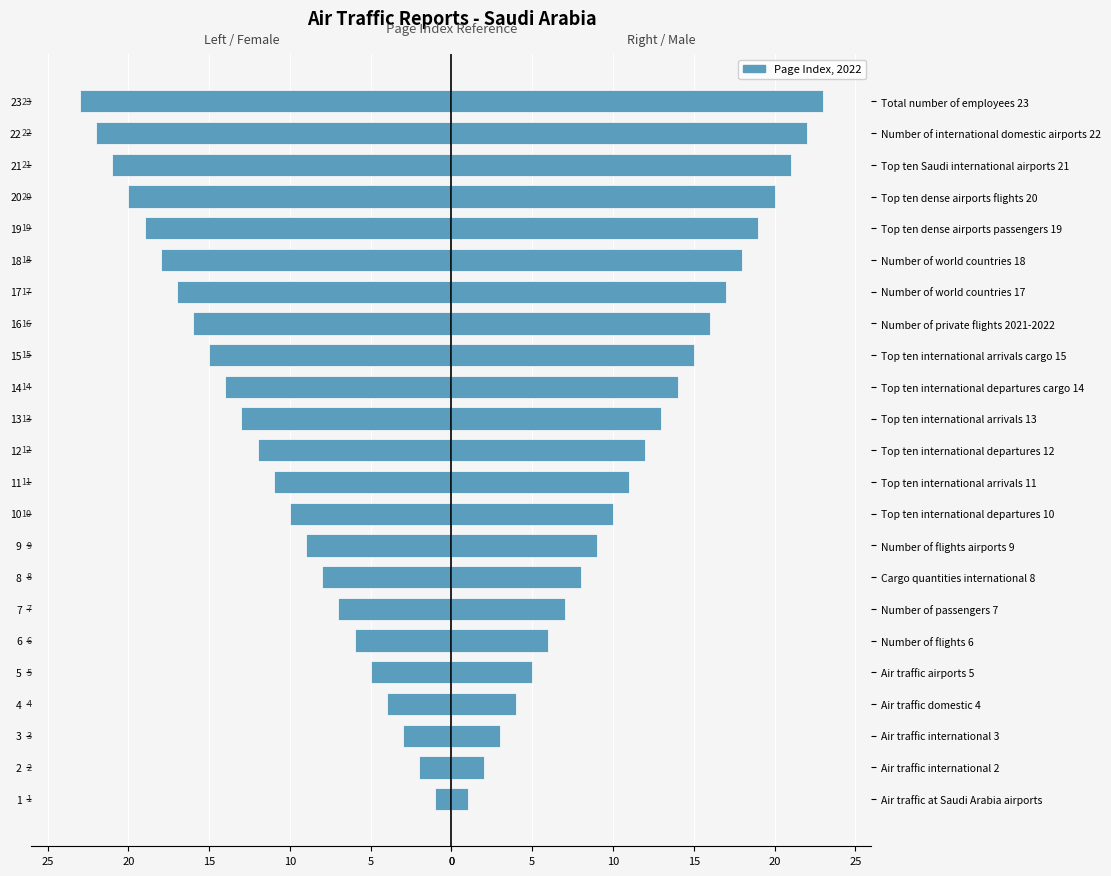

True or false: the data shows 4 at Number of private flights 2021-2022.

False